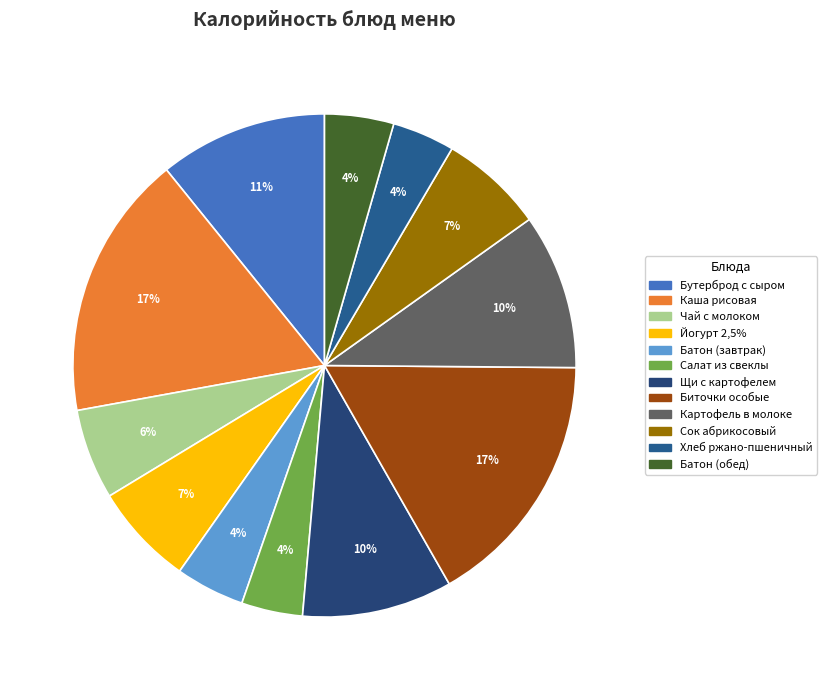

Count the number of slices in the pie.

12